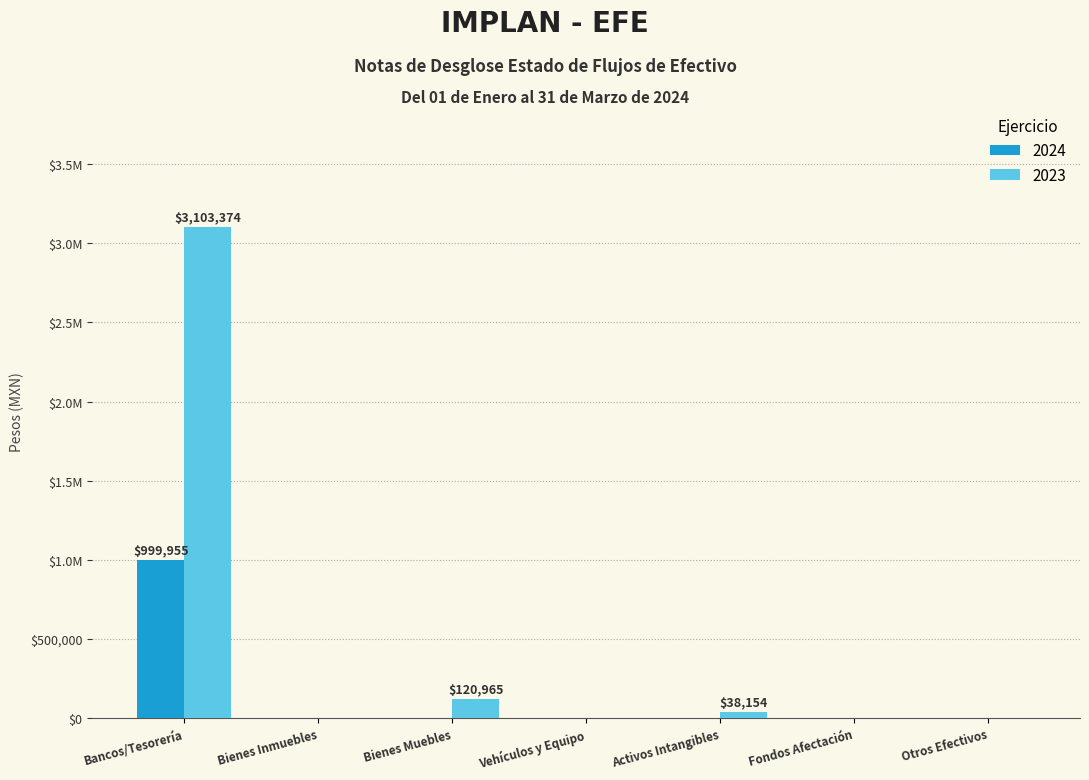

True or false: 2024 has a value of -662926.6 at Activos Intangibles.

False